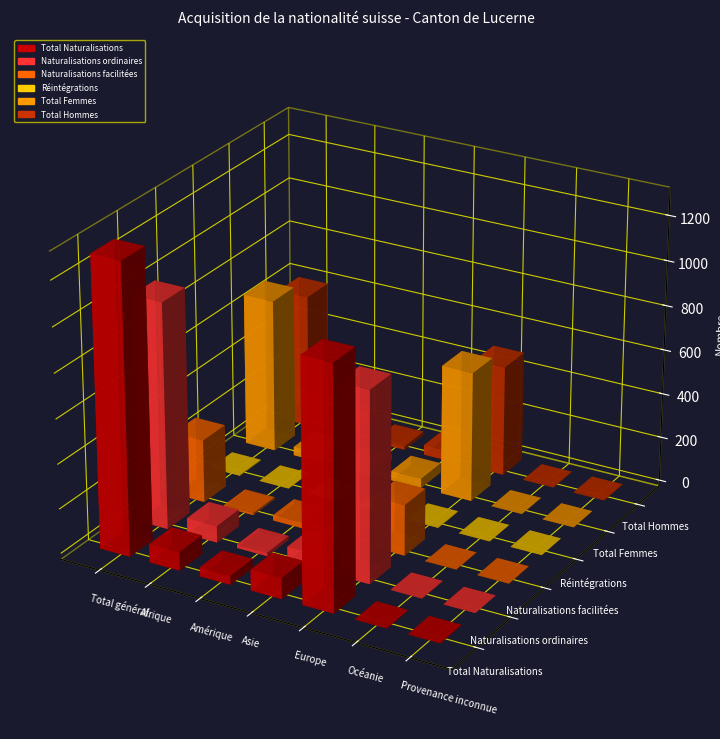

What is the difference between the maximum and minimum values in the Naturalisations ordinaires series?

1012